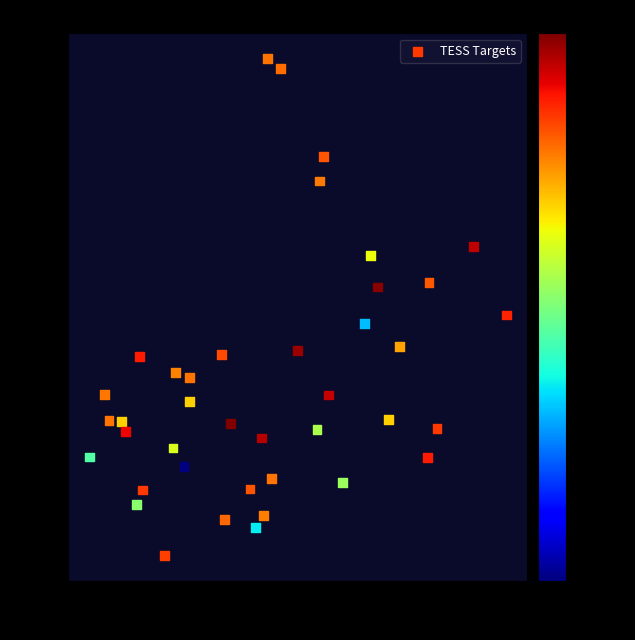

What is the range of Y values (max minus min)?

22.6